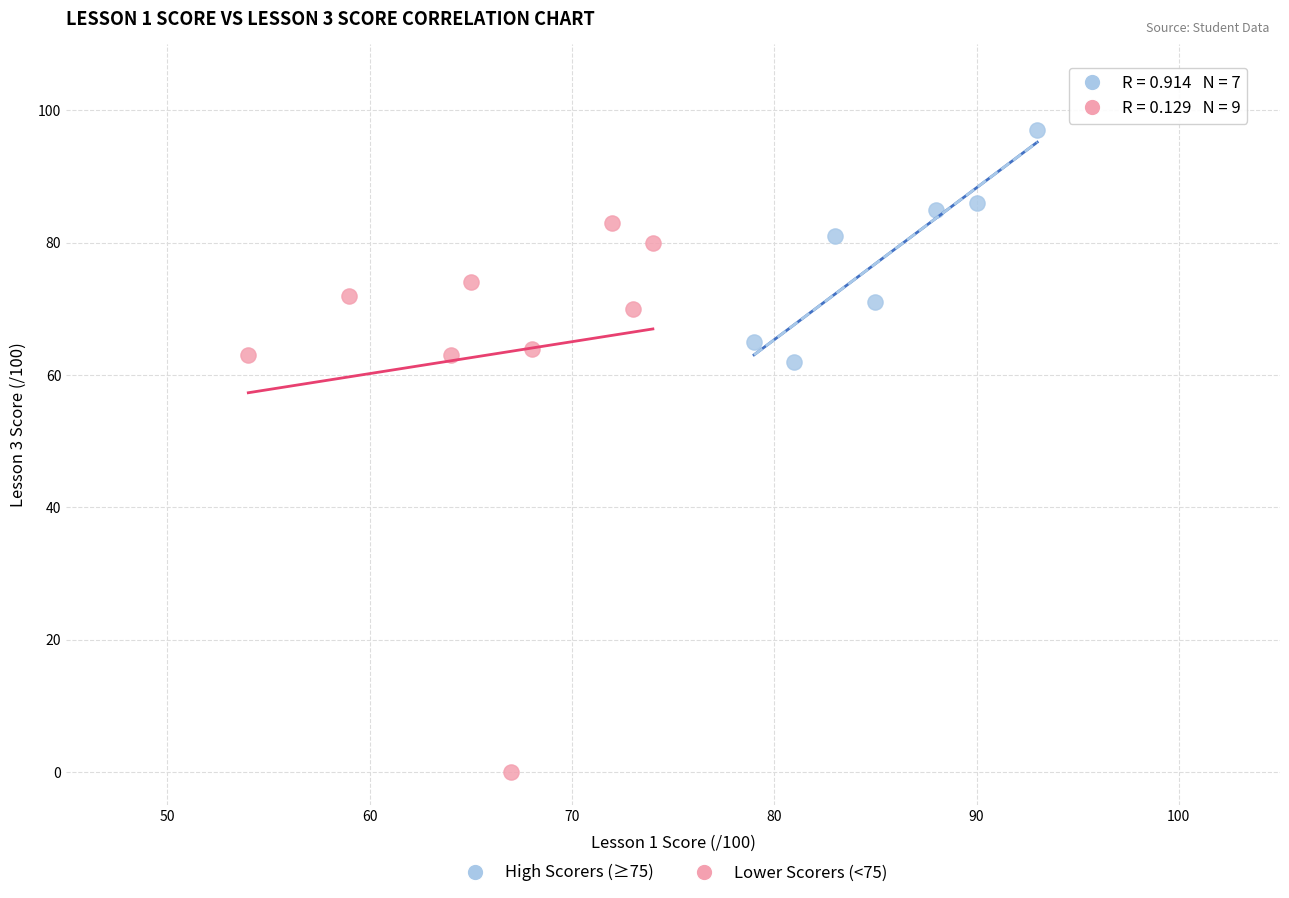

Which series has the largest Y range (max minus min)?

Lower Scorers (<75)